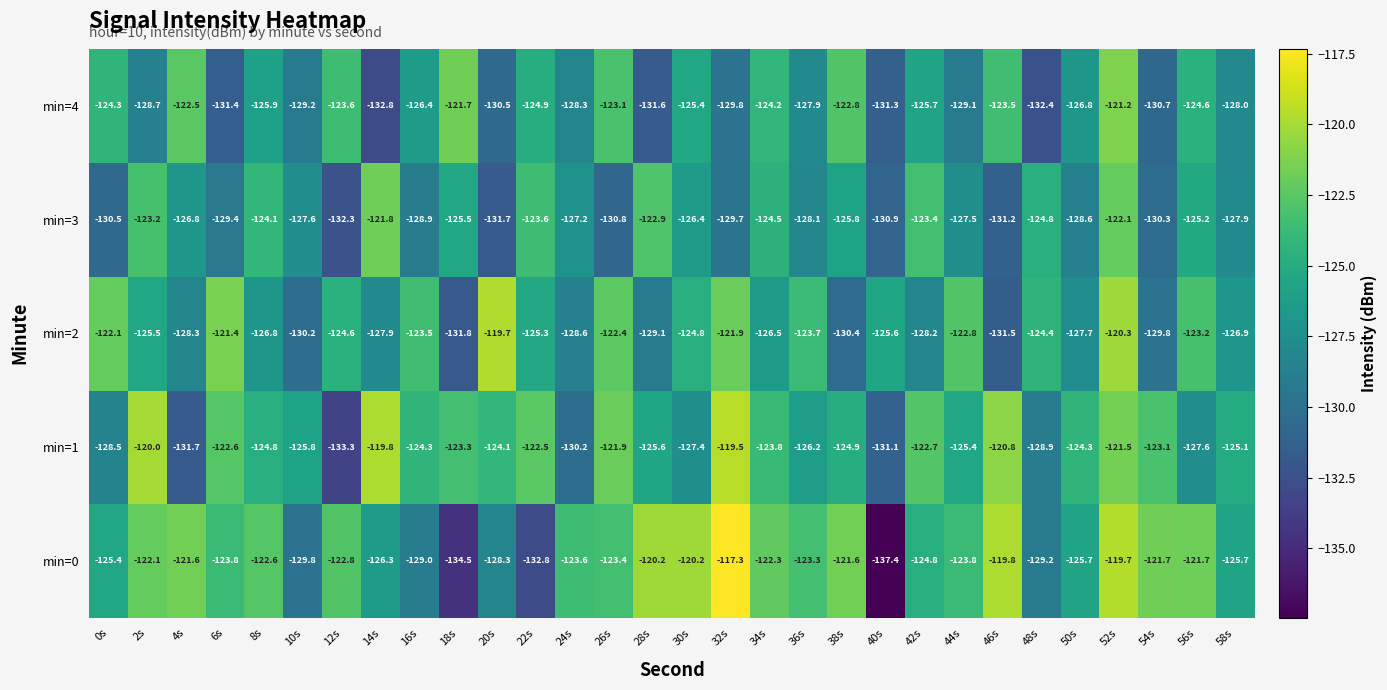

The value of min=1 at 54s is -123.1. True or false?

True